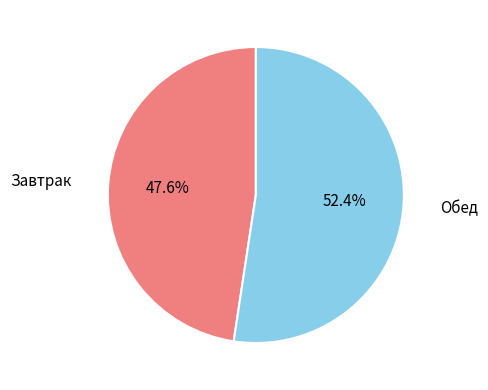

Is there a majority slice in this chart?

Yes